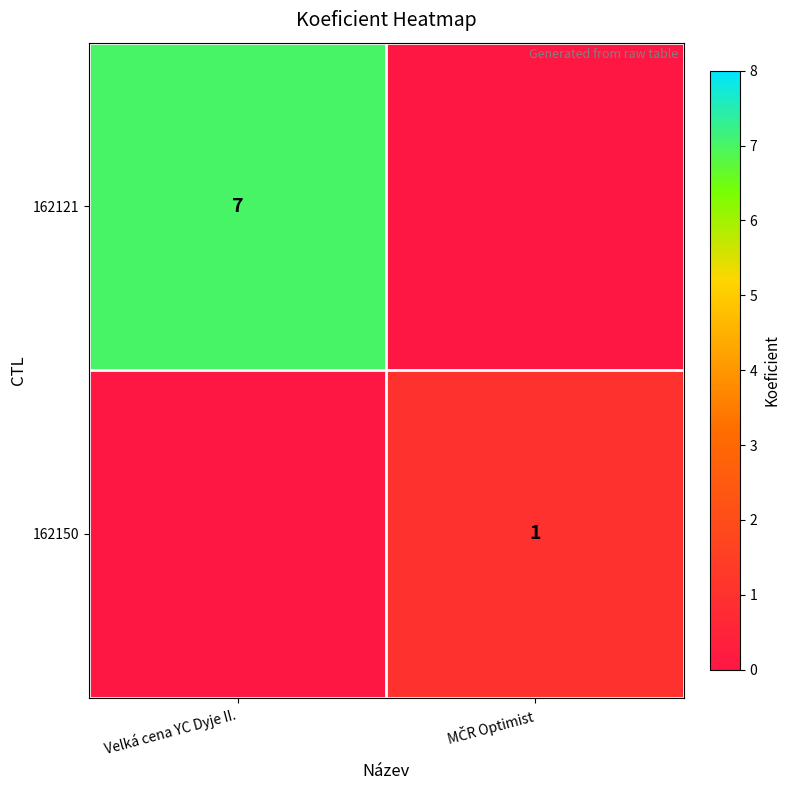

The 162121 series shows 7 at Velká cena YC Dyje II.. True or false?

True